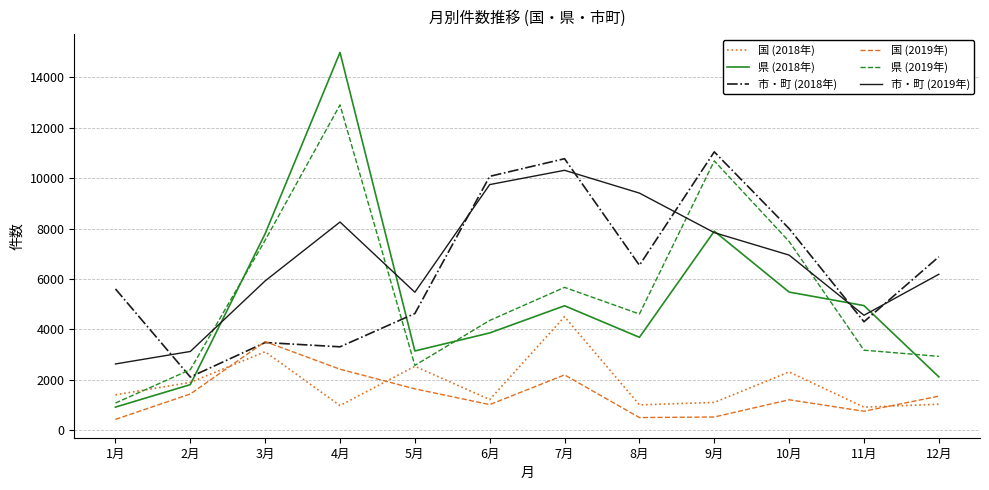

Between 4月 and 10月, which series saw the biggest shift?

県 (2018年)